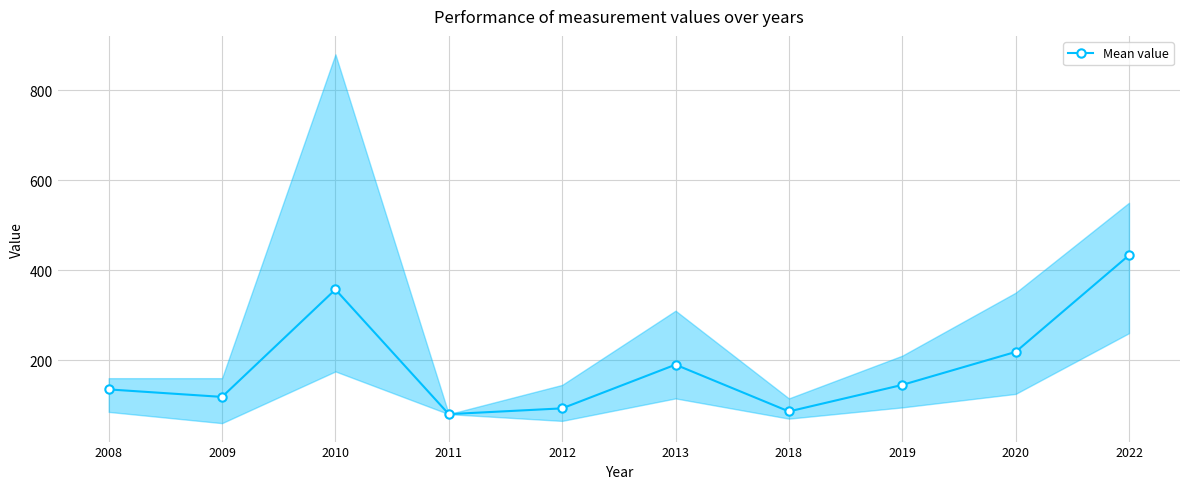

The chart shows a value of 145.0 at 2019. True or false?

True